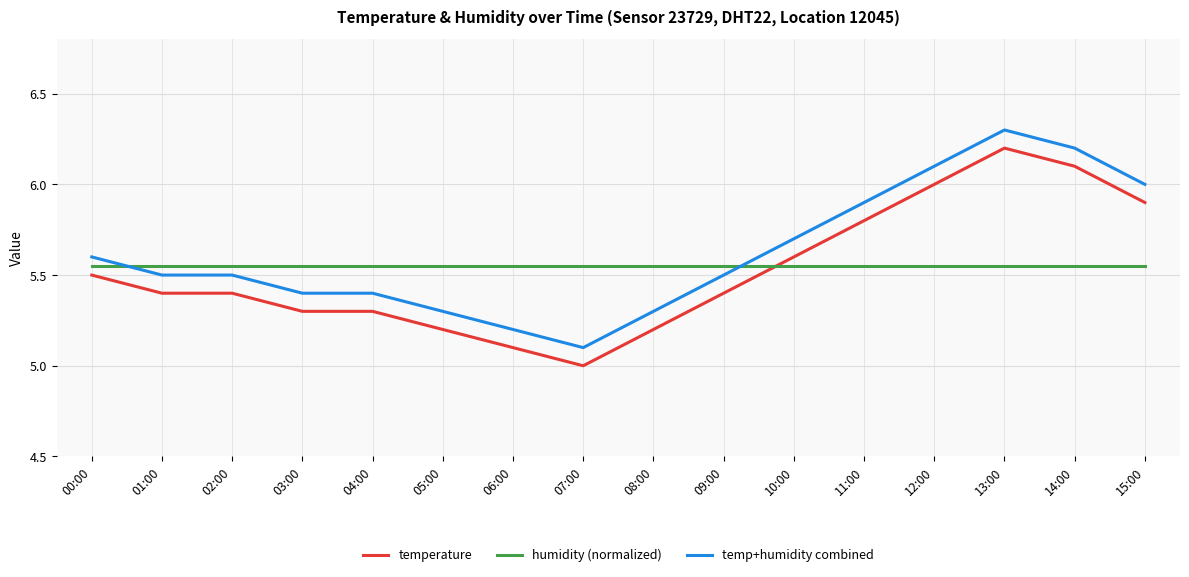

What is the smallest value displayed?

5.0